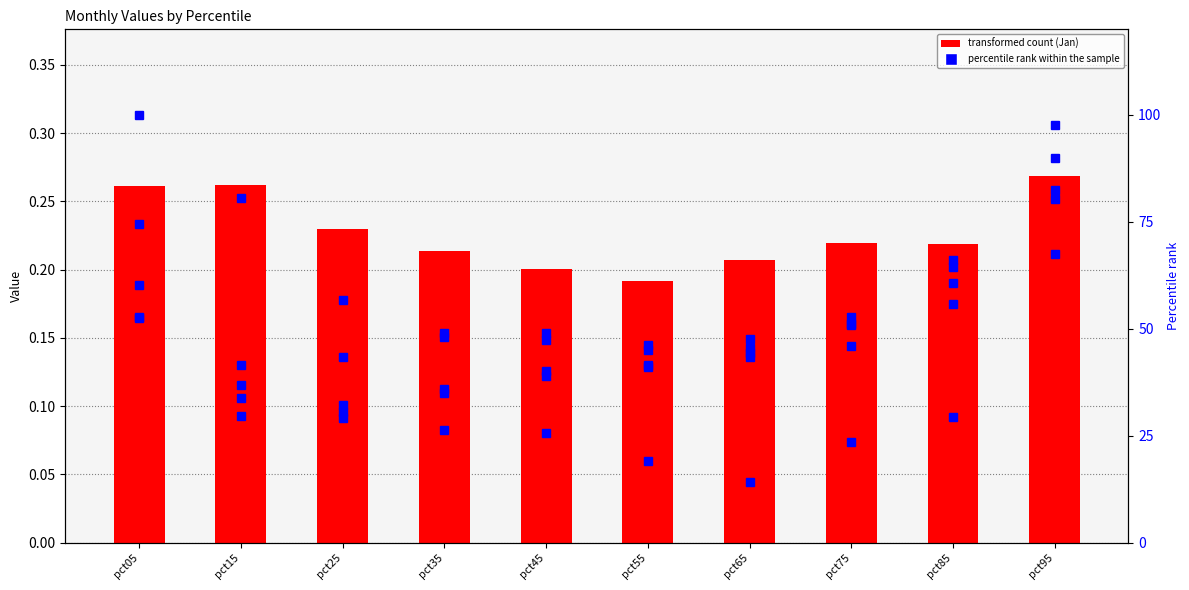

What is the minimum value for Jan?

0.2